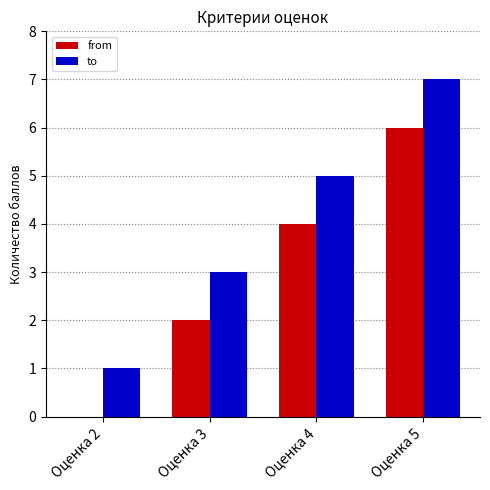

Which series has the largest total across all categories?

to